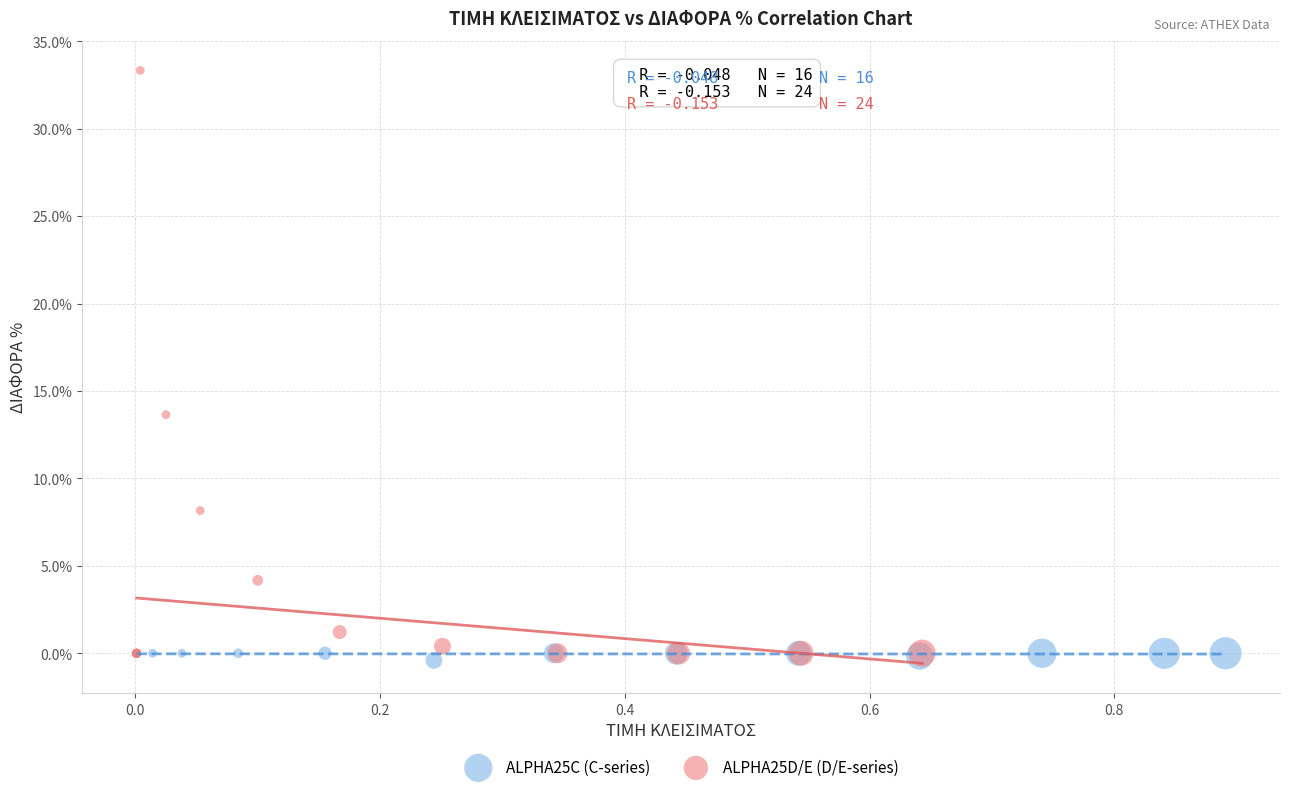

Which series has the widest spread of Y values?

ALPHA25D/E (D/E-series)